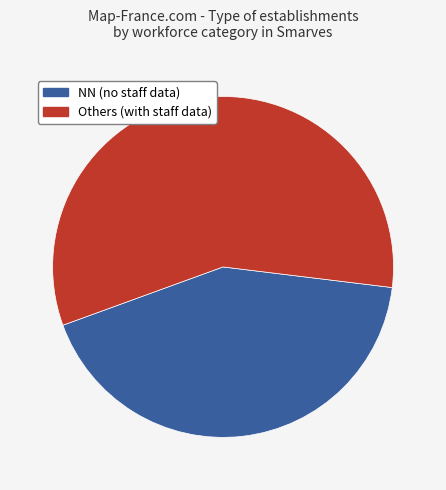

Is there any slice that represents more than half of the pie?

Yes